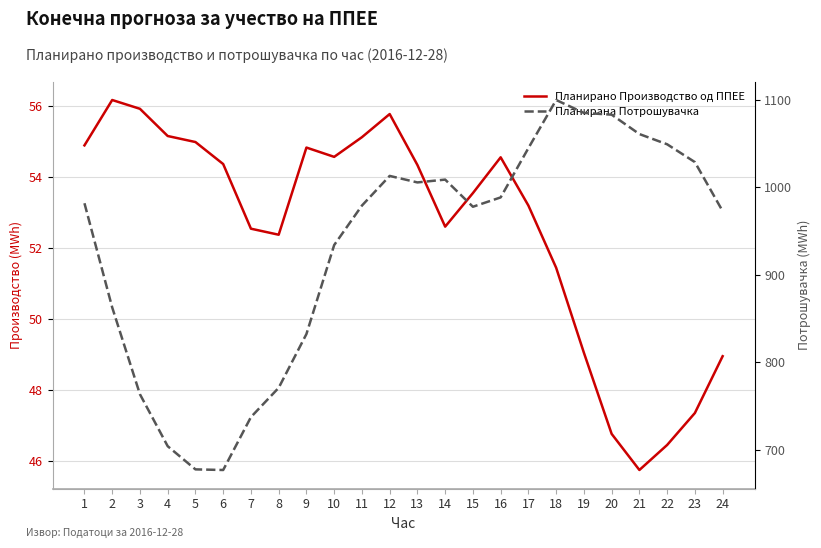

What is the value of the Планирано Производство од ППЕЕ point at the 16th from the left?

54.6